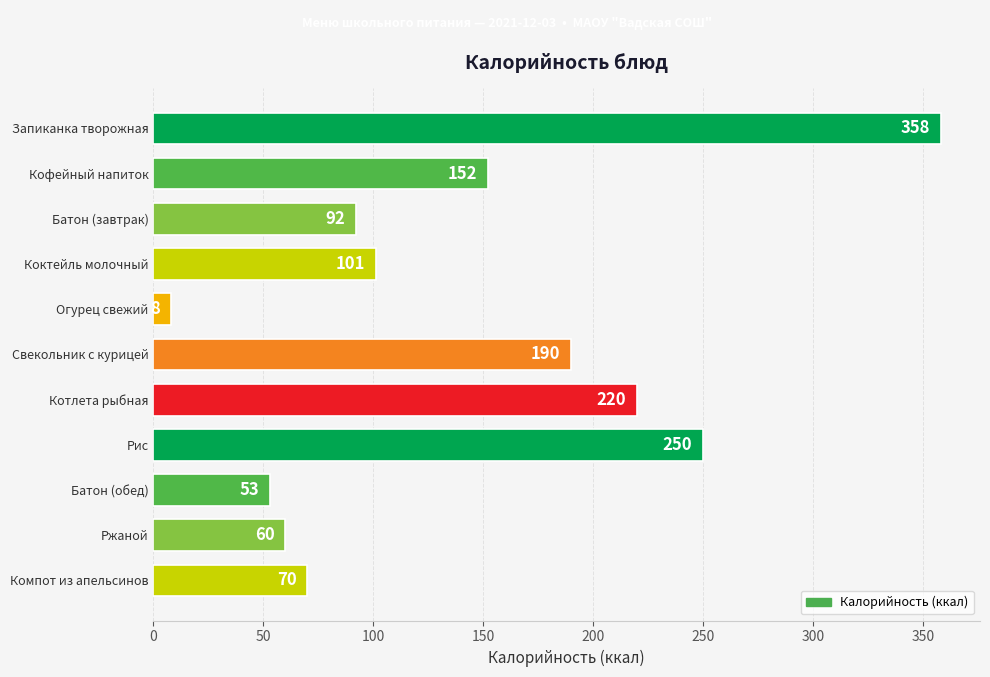

Which label corresponds to the smallest value in the chart?

Огурец свежий